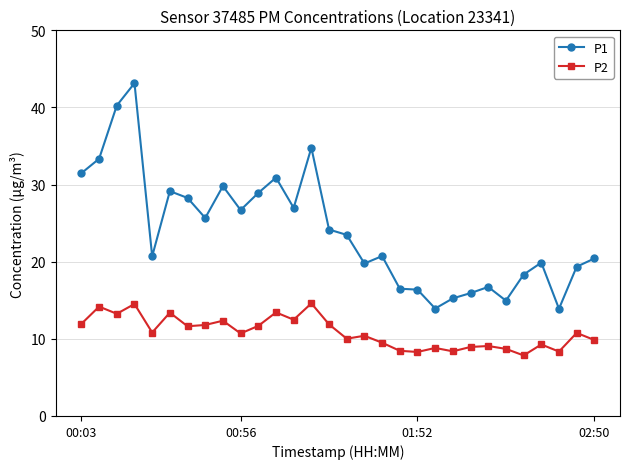

True or false: P1 has more than 2 points higher than both neighbors.

True